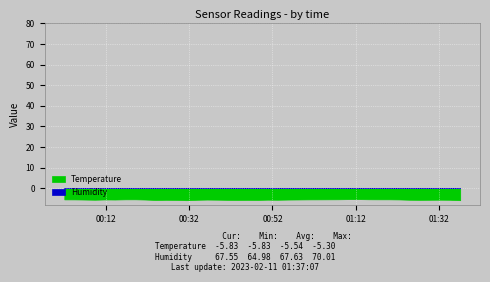

Which series changed the most between 4 and 5?

Humidity